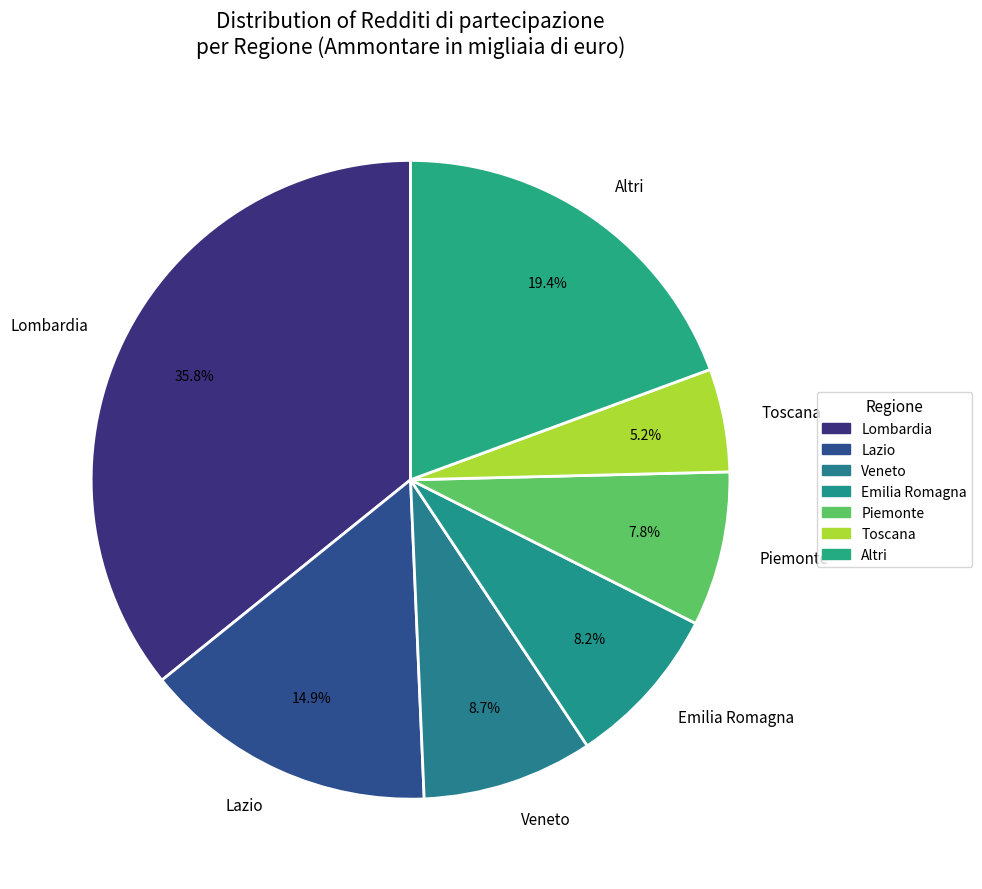

Is there a majority slice in this chart?

No